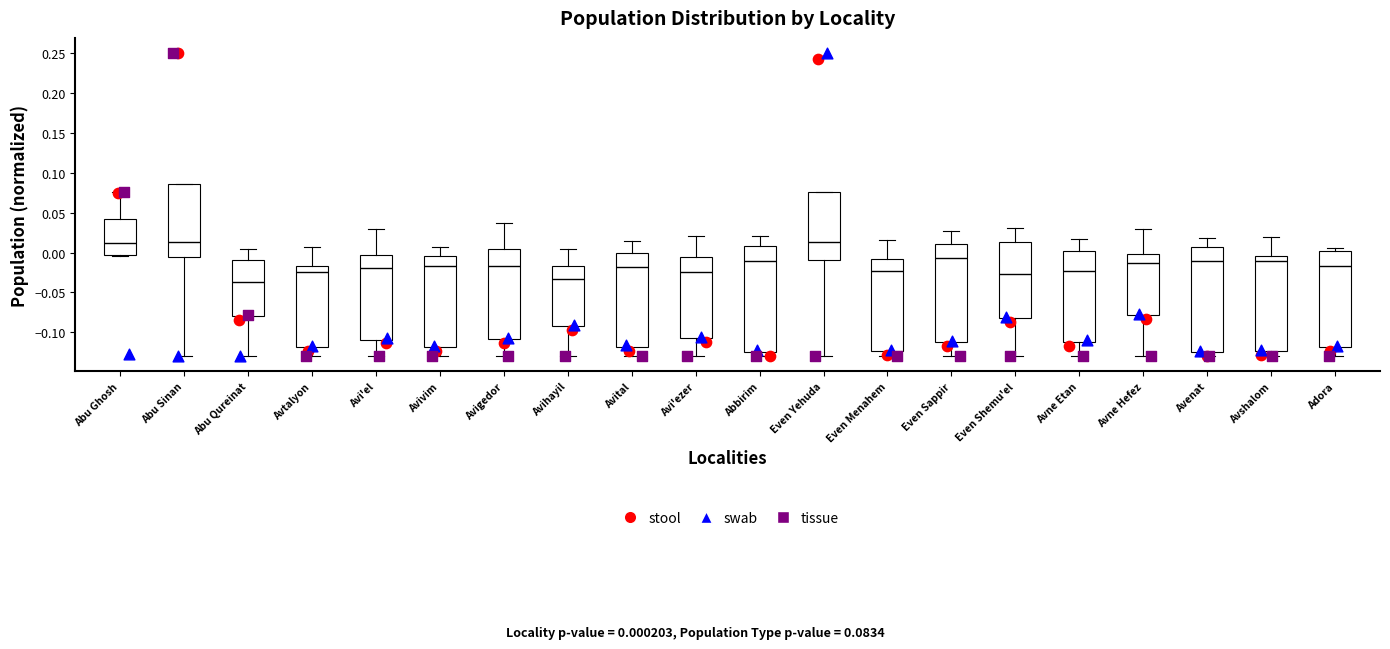

Reading left to right, read every box against the y-axis: the position of its median line, the range the box covers, and the ends of its whiskers. The values are not printed on the chart, so give them approximately, as read against the axis.

Abu Ghosh: median 0.010, box -0.005 to 0.040, whiskers -0.005 to 0.075
Abu Sinan: median 0.015, box -0.005 to 0.085, whiskers -0.130 to 0.085
Abu Qureinat: median -0.035, box -0.080 to -0.010, whiskers -0.130 to 0.005
Avtalyon: median -0.025, box -0.120 to -0.015, whiskers -0.130 to 0.005
Avi'el: median -0.020, box -0.110 to -0.005, whiskers -0.130 to 0.030
Avivim: median -0.020, box -0.120 to -0.005, whiskers -0.130 to 0.010
Avigedor: median -0.015, box -0.110 to 0.005, whiskers -0.130 to 0.035
Avihayil: median -0.035, box -0.095 to -0.015, whiskers -0.130 to 0.005
Avital: median -0.020, box -0.120 to 0.000, whiskers -0.130 to 0.015
Avi'ezer: median -0.025, box -0.110 to -0.005, whiskers -0.130 to 0.020
Abbirim: median -0.010, box -0.125 to 0.010, whiskers -0.130 to 0.020
Even Yehuda: median 0.015, box -0.010 to 0.075, whiskers -0.130 to 0.075
Even Menahem: median -0.025, box -0.125 to -0.010, whiskers -0.130 to 0.015
Even Sappir: median -0.005, box -0.110 to 0.010, whiskers -0.130 to 0.025
Even Shemu'el: median -0.025, box -0.080 to 0.015, whiskers -0.130 to 0.030
Avne Etan: median -0.025, box -0.110 to 0.000, whiskers -0.130 to 0.015
Avne Hefez: median -0.015, box -0.080 to 0.000, whiskers -0.130 to 0.030
Avenat: median -0.010, box -0.125 to 0.005, whiskers -0.130 to 0.020
Avshalom: median -0.010, box -0.125 to -0.005, whiskers -0.130 to 0.020
Adora: median -0.015, box -0.120 to 0.000, whiskers -0.130 to 0.005